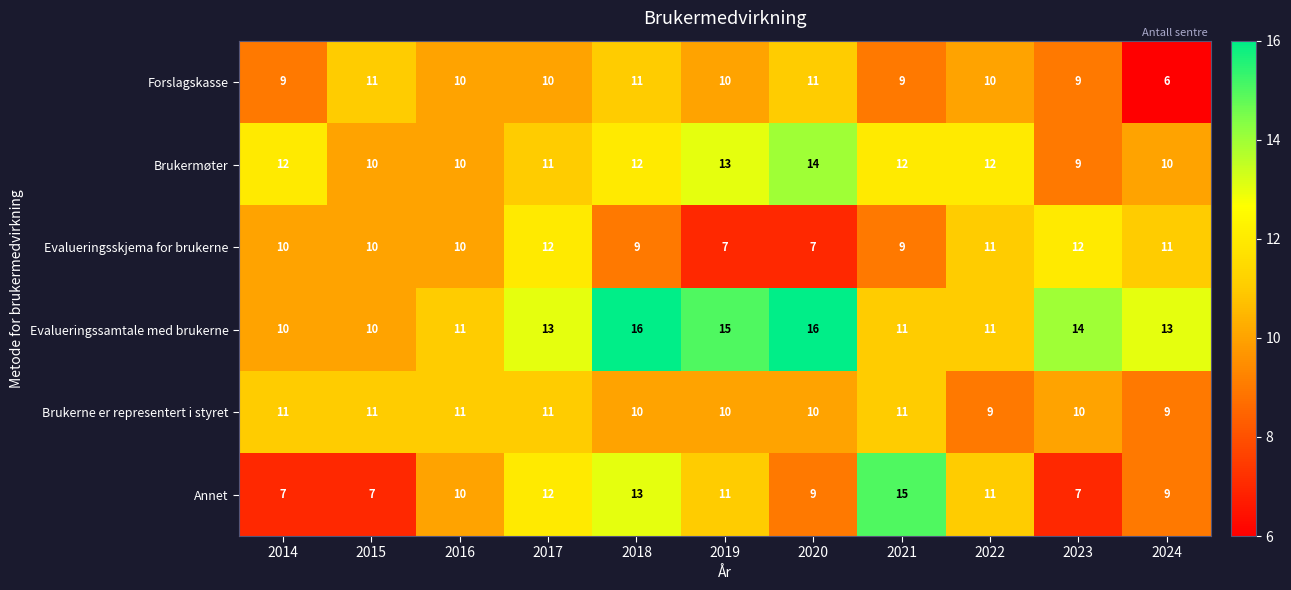

Is it true that Evalueringssamtale med brukerne equals 10 at 2014?

True